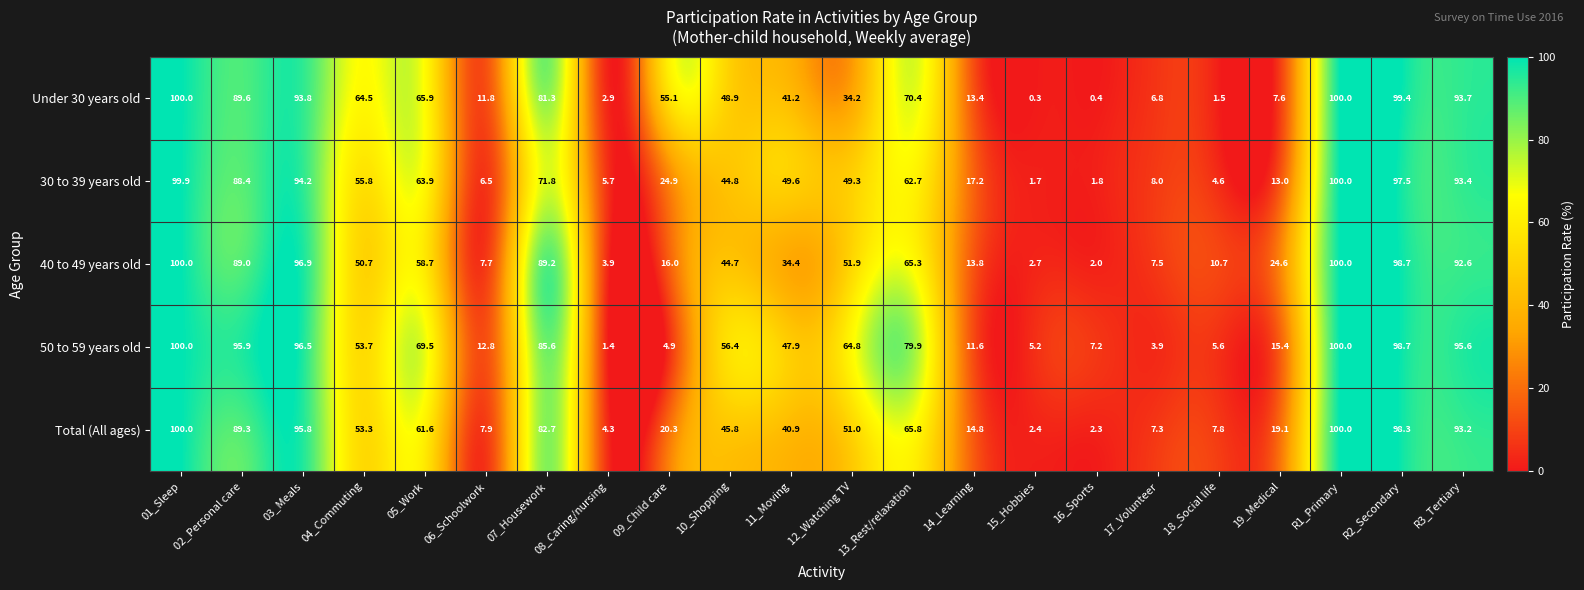

How many categories are shown in the chart?

22